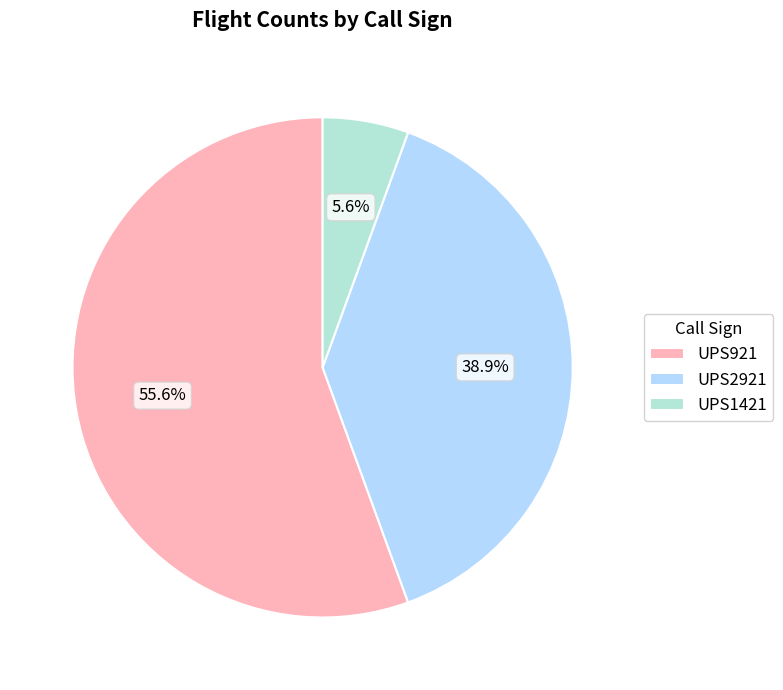

Combined, do UPS2921 and UPS921 account for over 50%?

Yes